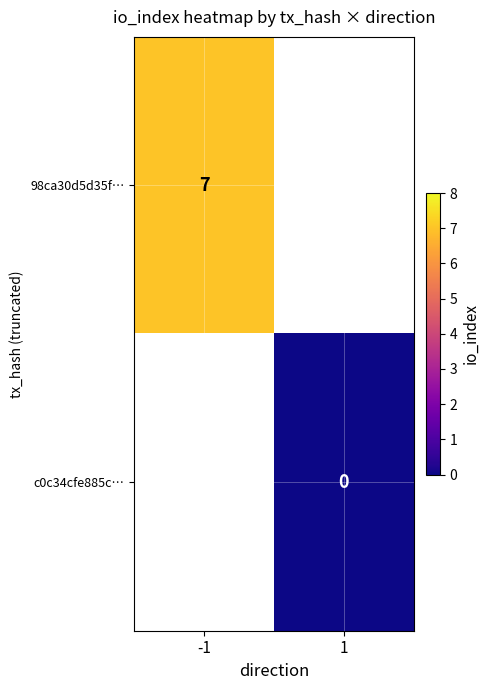

The 98ca30d5d35f… series shows 7 at -1. True or false?

True